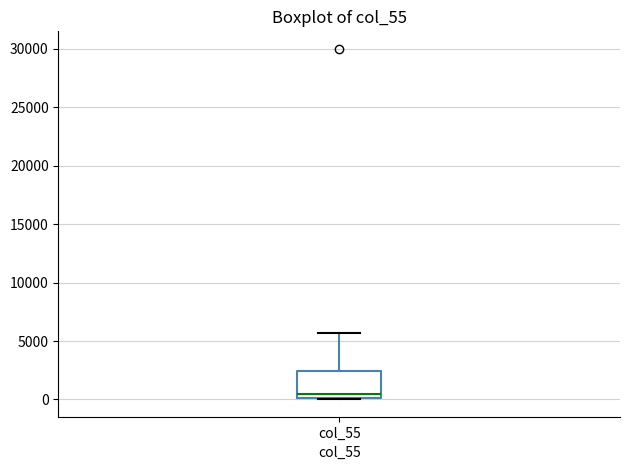

Transcribe this box plot: give where the median line is, the range the box spans, and where the two whiskers end, as read against the y-axis. The values are not printed on the chart, so give them approximately, as read against the axis.

median 500, box 0 to 2500, whiskers 0 to 5500